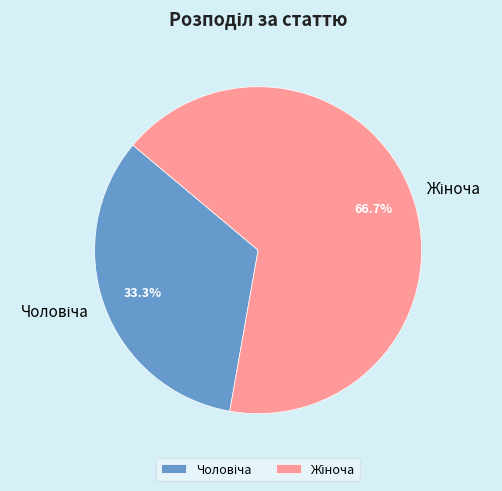

How many segments does this pie chart have?

2